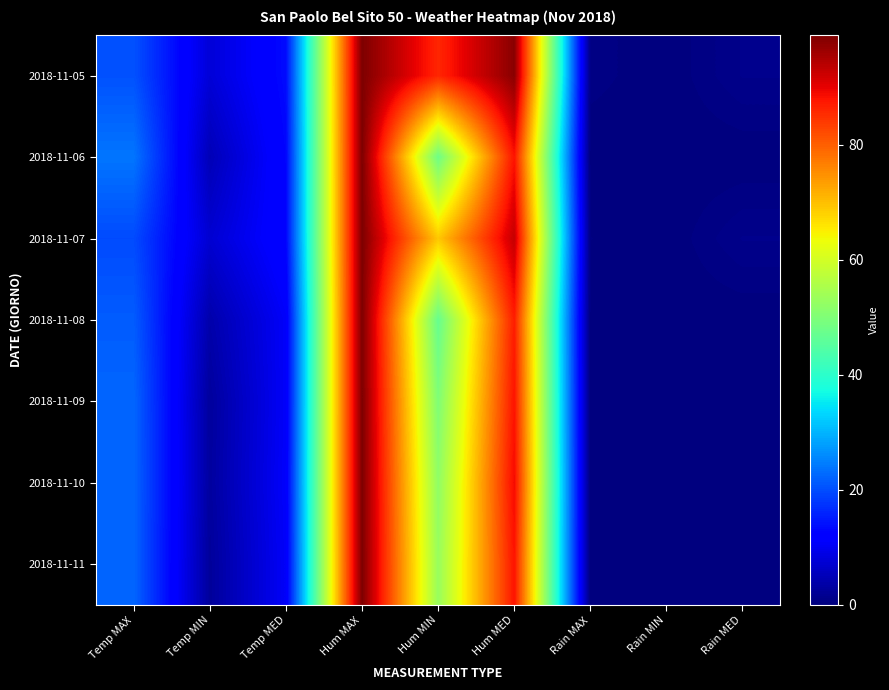

Reading right to left, extract all data points from this chart.

2018-11-05: Rain MED=1.2	Rain MIN=0.0	Rain MAX=0.6	Hum MED=98.0	Hum MIN=86.0	Hum MAX=99.0	Temp MED=13.5	Temp MIN=7.7	Temp MAX=20.4
2018-11-06: Rain MED=0.0	Rain MIN=0.0	Rain MAX=0.0	Hum MED=88.0	Hum MIN=48.0	Hum MAX=99.0	Temp MED=12.8	Temp MIN=4.9	Temp MAX=23.9
2018-11-07: Rain MED=1.2	Rain MIN=0.0	Rain MAX=0.4	Hum MED=93.0	Hum MIN=69.0	Hum MAX=99.0	Temp MED=12.7	Temp MIN=7.2	Temp MAX=19.7
2018-11-08: Rain MED=0.0	Rain MIN=0.0	Rain MAX=0.0	Hum MED=87.0	Hum MIN=47.0	Hum MAX=99.0	Temp MED=10.7	Temp MIN=3.9	Temp MAX=21.4
2018-11-09: Rain MED=0.0	Rain MIN=0.0	Rain MAX=0.0	Hum MED=88.0	Hum MIN=50.0	Hum MAX=99.0	Temp MED=10.7	Temp MIN=2.7	Temp MAX=22.4
2018-11-10: Rain MED=0.0	Rain MIN=0.0	Rain MAX=0.0	Hum MED=89.0	Hum MIN=52.0	Hum MAX=99.0	Temp MED=10.9	Temp MIN=2.9	Temp MAX=22.4
2018-11-11: Rain MED=0.0	Rain MIN=0.0	Rain MAX=0.0	Hum MED=88.0	Hum MIN=53.0	Hum MAX=99.0	Temp MED=10.6	Temp MIN=2.5	Temp MAX=22.4